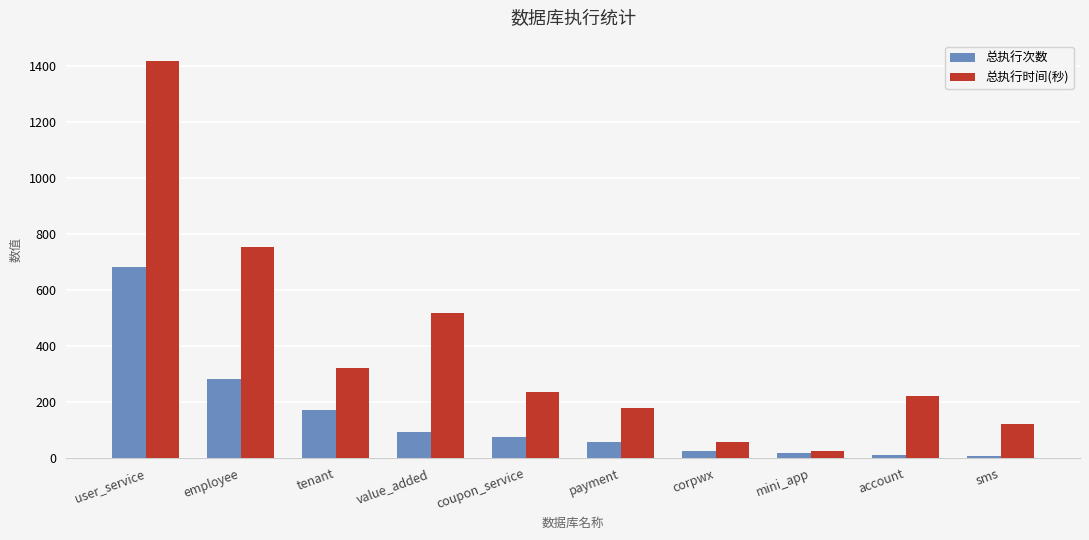

What is the minimum value for 总执行时间(秒)?

25